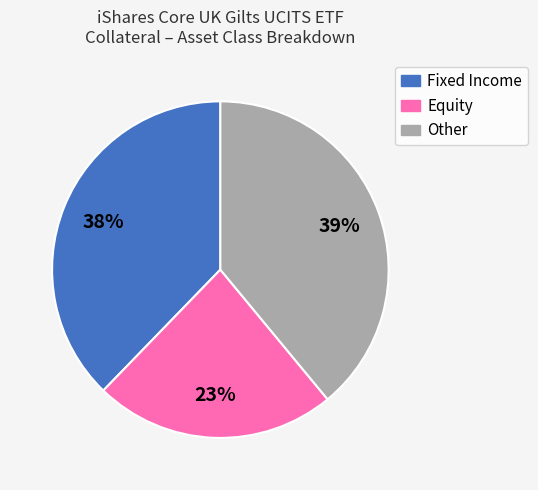

To the nearest percent, what is the average slice percentage?

33%